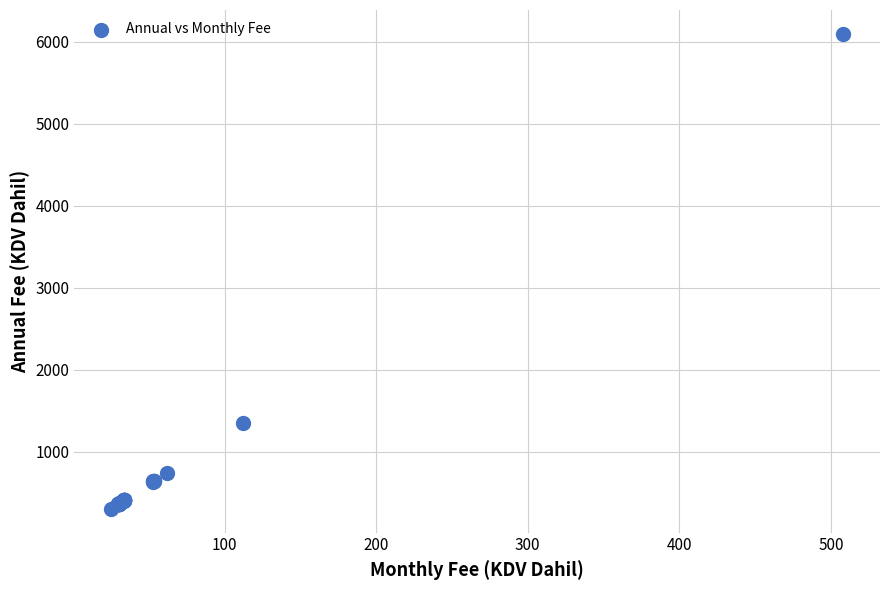

What Y value in the scatter plot is closest to 3199?

1348.1